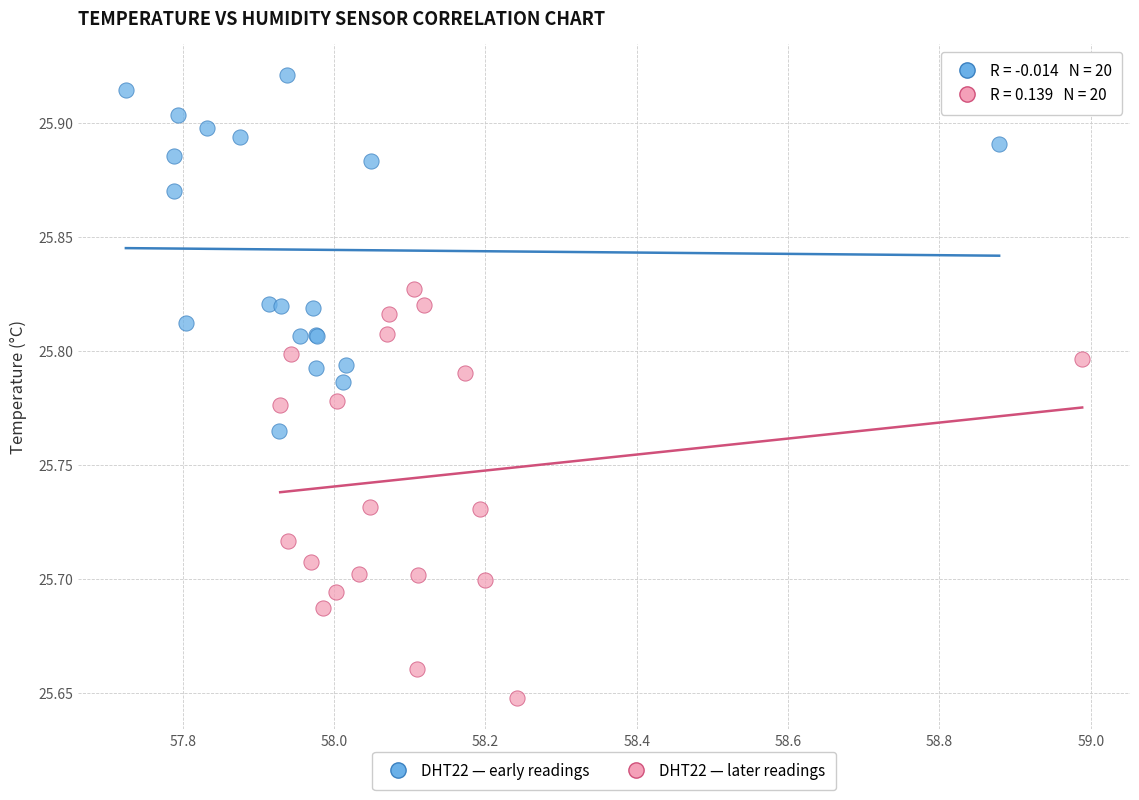

Which series has the widest spread of Y values?

DHT22 — later readings